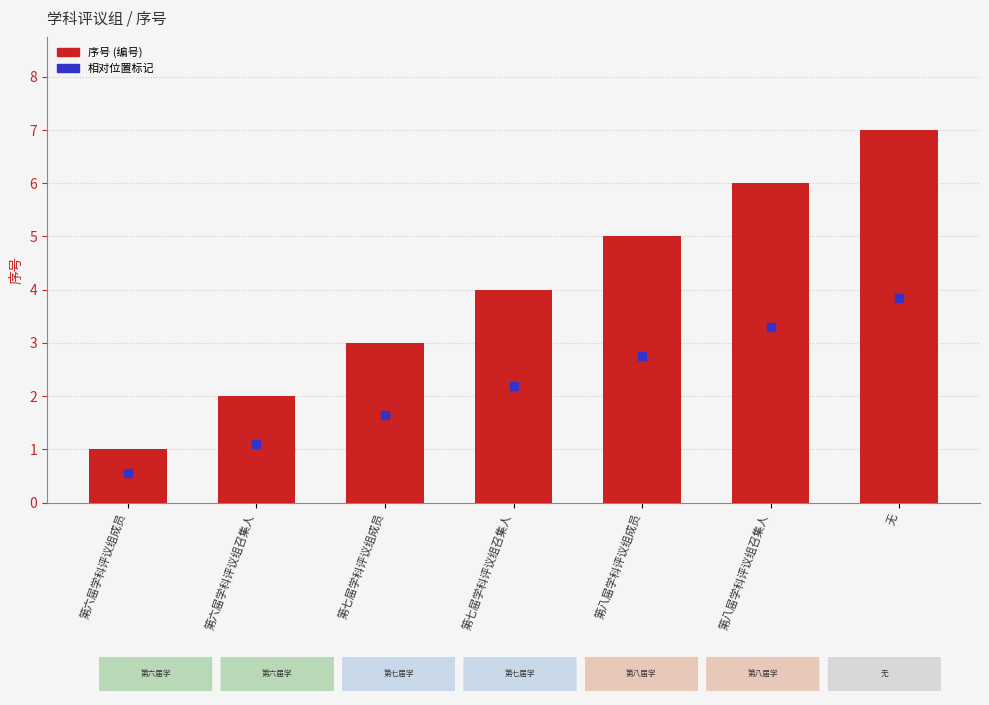

What is the difference between the maximum and minimum values?

6